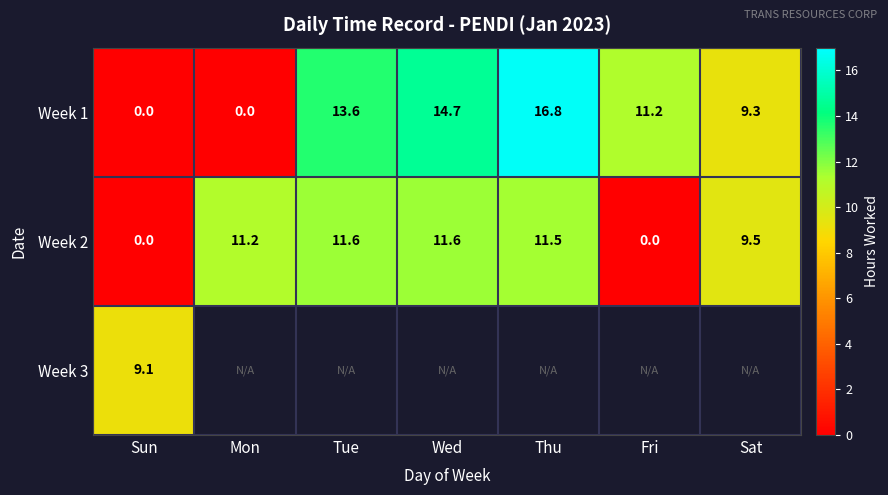

What is the highest value of the Week 1 series?

16.8